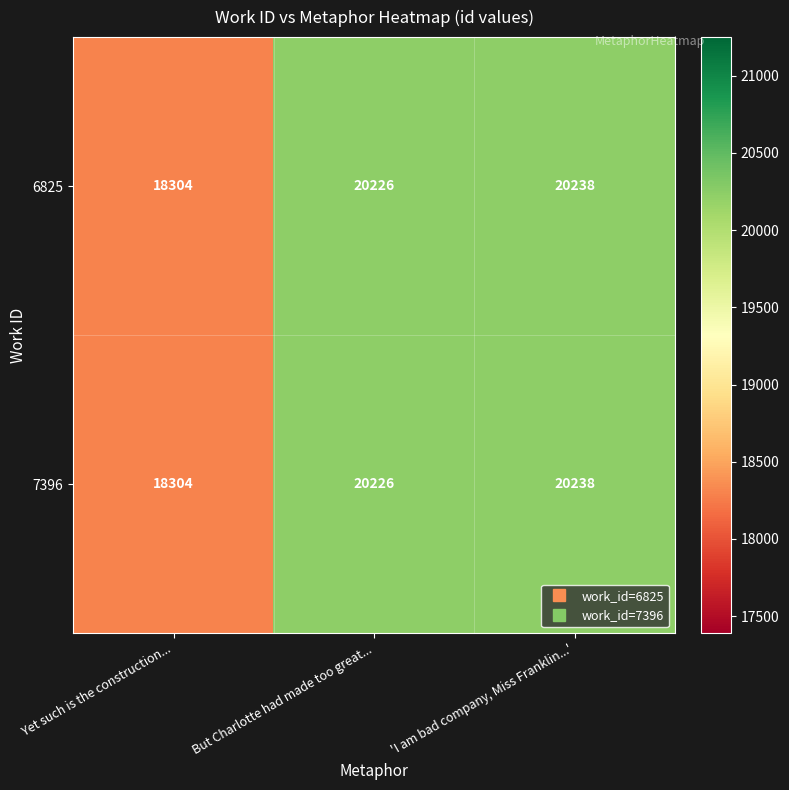

Reading left to right, extract all data points from this chart.

6825: 18304	20226	20238
7396: 18304	20226	20238